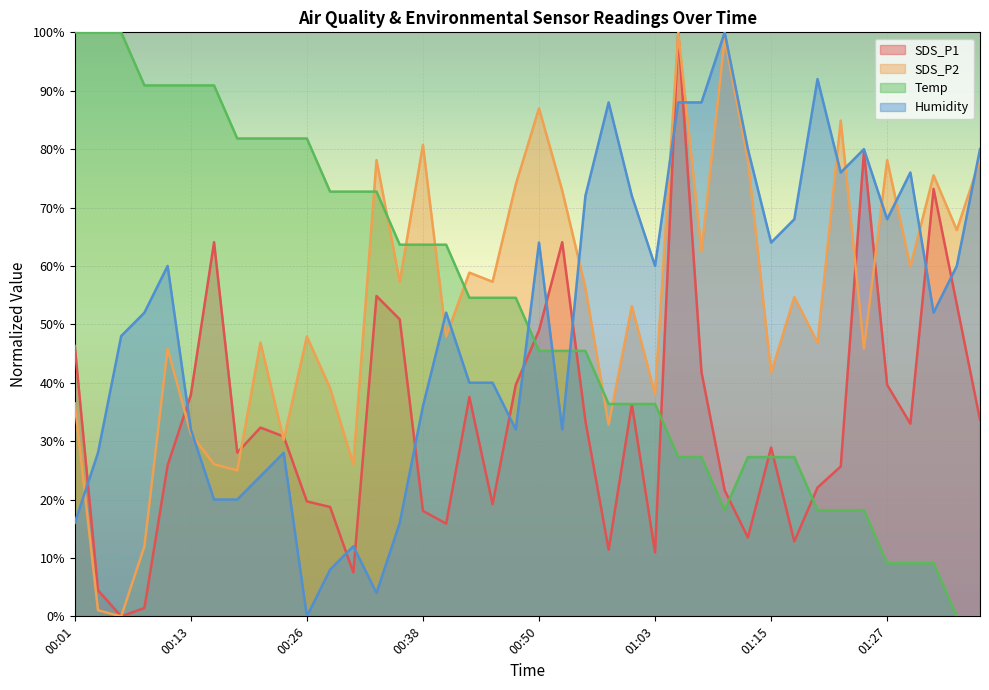

At 01:33, list the series in order from largest to smallest.

SDS_P2, SDS_P1, Humidity, Temp